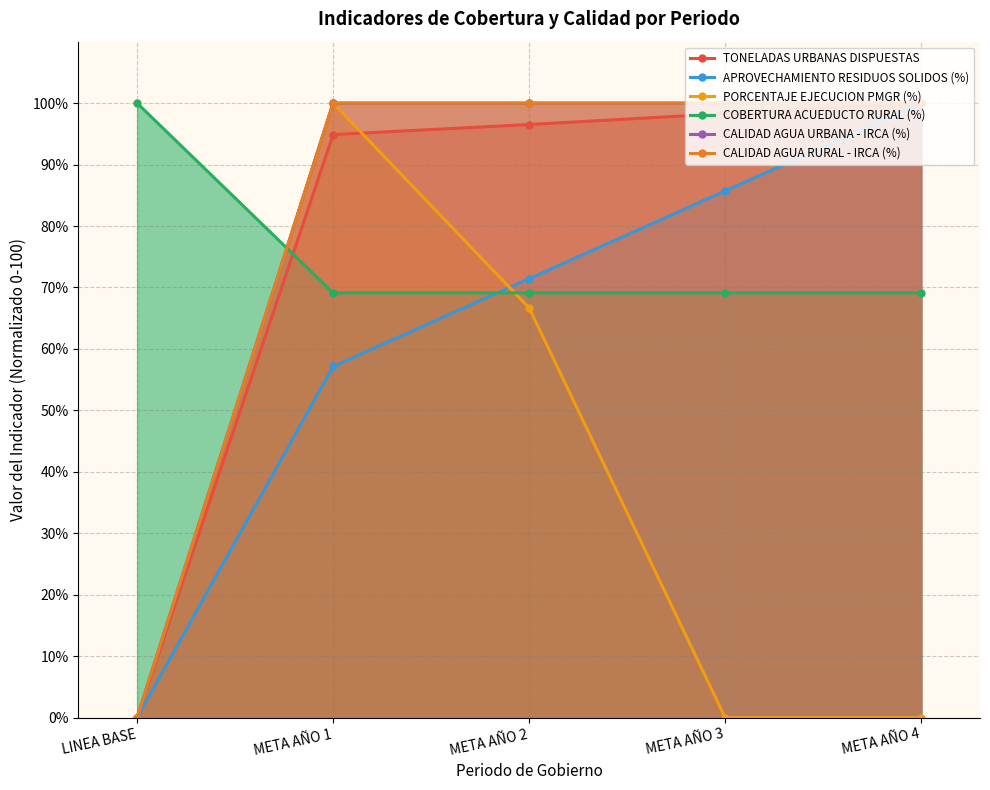

What is the label of the 3rd point from the right?

META AÑO 2